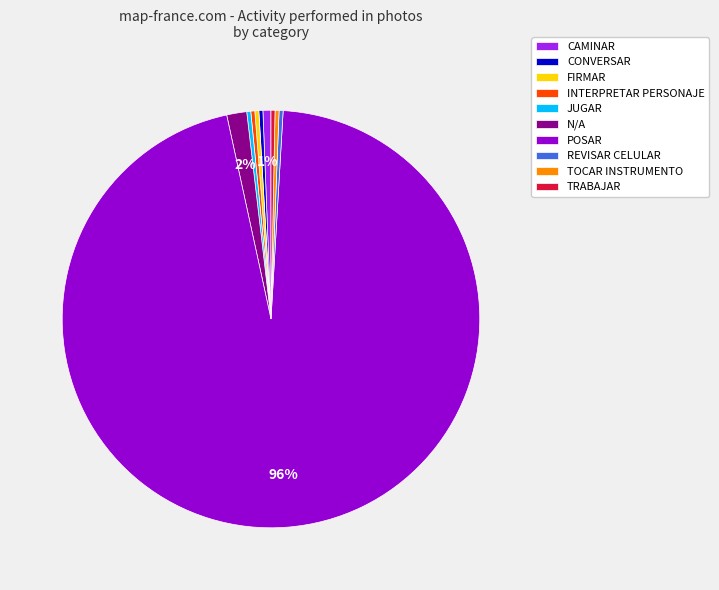

Is it true that CAMINAR is 1% of the pie?

True